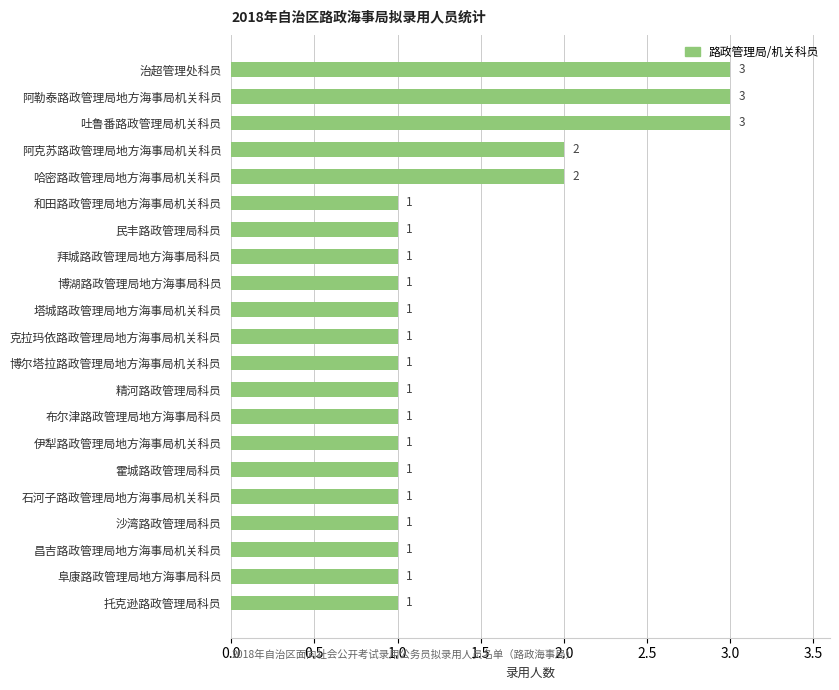

What is the value of the 1st bar from the top?

3